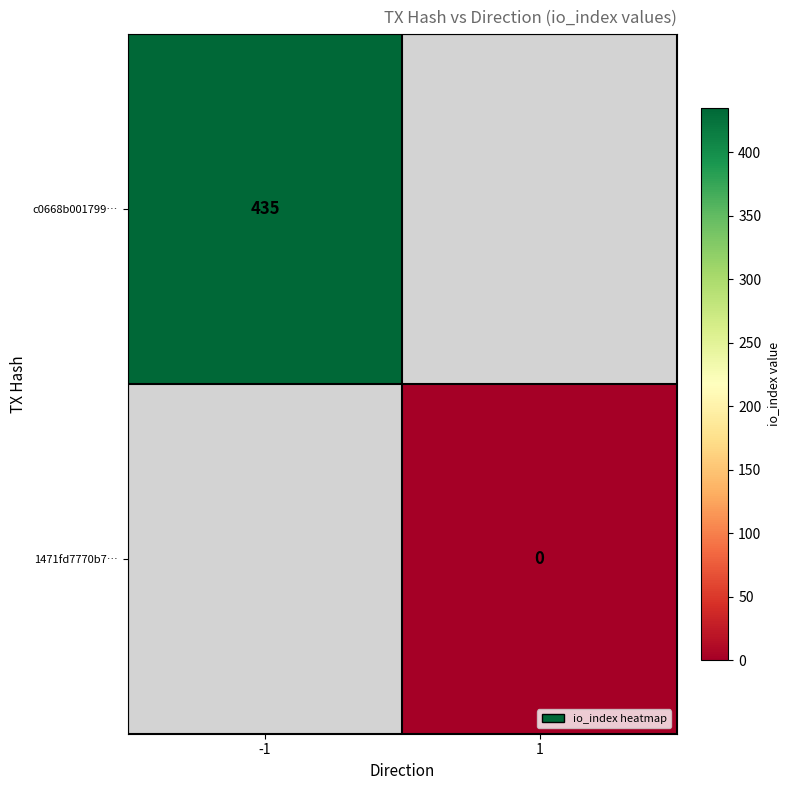

True or false: c0668b001799… has a value of 761 at -1.

False